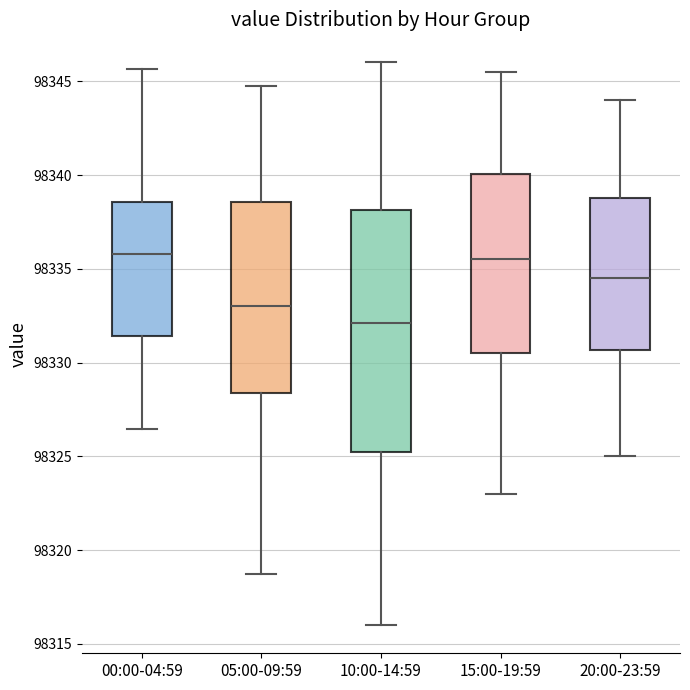

Reading left to right, read every box against the y-axis: the position of its median line, the range the box covers, and the ends of its whiskers. The values are not printed on the chart, so give them approximately, as read against the axis.

00:00-04:59: median 98336.0, box 98331.5 to 98338.5, whiskers 98326.5 to 98345.5
05:00-09:59: median 98333.0, box 98328.5 to 98338.5, whiskers 98319.0 to 98345.0
10:00-14:59: median 98332.0, box 98325.5 to 98338.0, whiskers 98316.0 to 98346.0
15:00-19:59: median 98335.5, box 98330.5 to 98340.0, whiskers 98323.0 to 98345.5
20:00-23:59: median 98334.5, box 98330.5 to 98339.0, whiskers 98325.0 to 98344.0